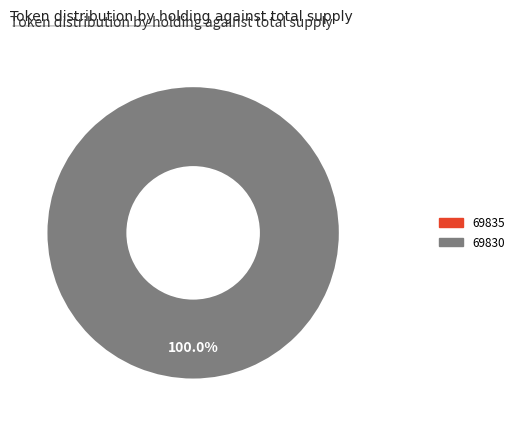

Is it true that 69830 is 99% of the pie?

False